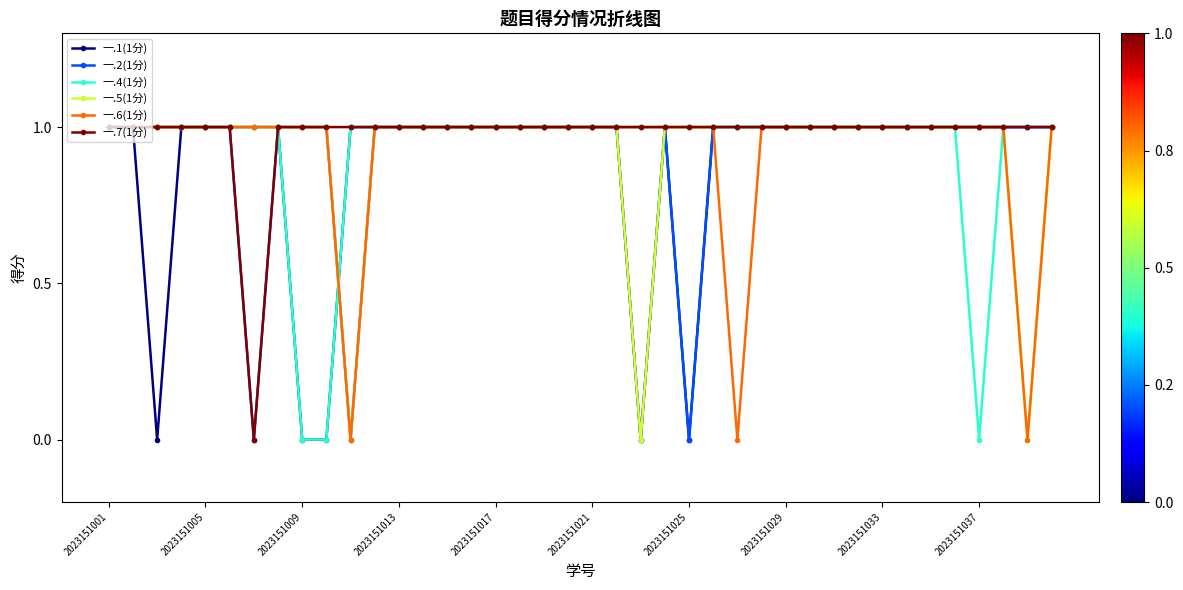

How many lines are shown in the chart?

6